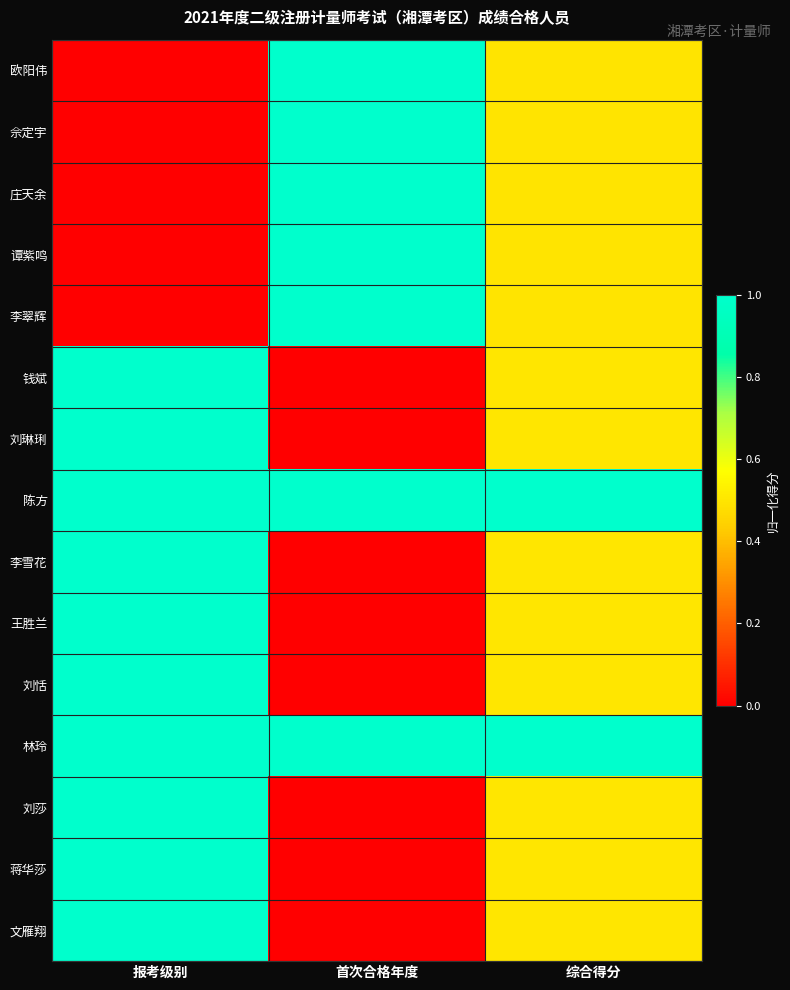

Reading left to right, list all the values displayed in this chart.

欧阳伟: 报考级别=0.0	首次合格年度=1.0	综合得分=0.5
佘定宇: 报考级别=0.0	首次合格年度=1.0	综合得分=0.5
庄天余: 报考级别=0.0	首次合格年度=1.0	综合得分=0.5
谭紫鸣: 报考级别=0.0	首次合格年度=1.0	综合得分=0.5
李翠辉: 报考级别=0.0	首次合格年度=1.0	综合得分=0.5
钱斌: 报考级别=1.0	首次合格年度=0.0	综合得分=0.5
刘琳琍: 报考级别=1.0	首次合格年度=0.0	综合得分=0.5
陈方: 报考级别=1.0	首次合格年度=1.0	综合得分=1.0
李雪花: 报考级别=1.0	首次合格年度=0.0	综合得分=0.5
王胜兰: 报考级别=1.0	首次合格年度=0.0	综合得分=0.5
刘恬: 报考级别=1.0	首次合格年度=0.0	综合得分=0.5
林玲: 报考级别=1.0	首次合格年度=1.0	综合得分=1.0
刘莎: 报考级别=1.0	首次合格年度=0.0	综合得分=0.5
蒋华莎: 报考级别=1.0	首次合格年度=0.0	综合得分=0.5
文雁翔: 报考级别=1.0	首次合格年度=0.0	综合得分=0.5